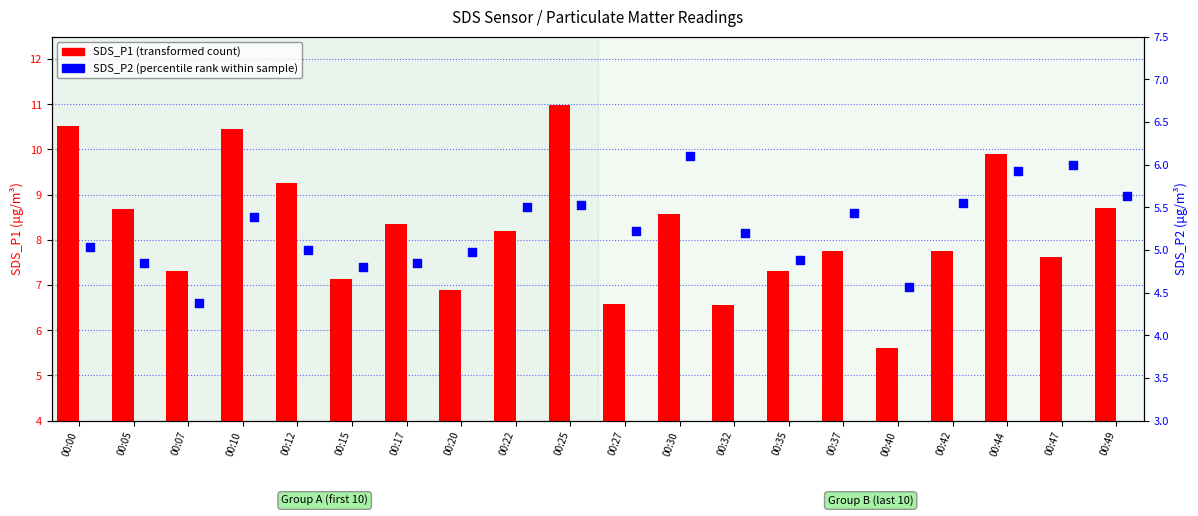

What is the total value across all series at 00:15?

11.9